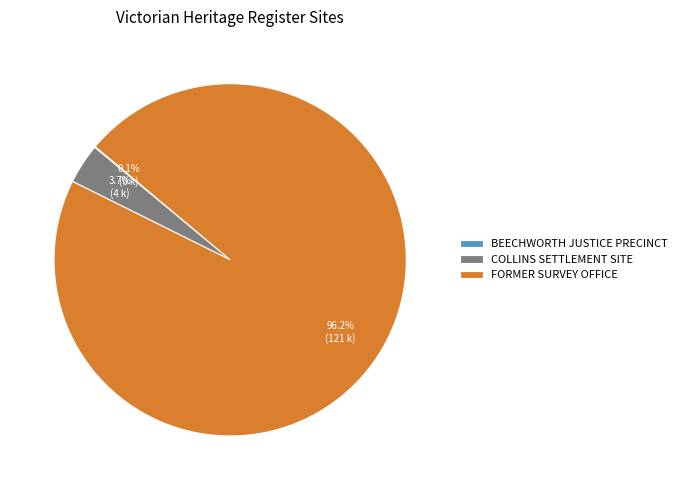

Which category accounts for the majority?

FORMER SURVEY OFFICE